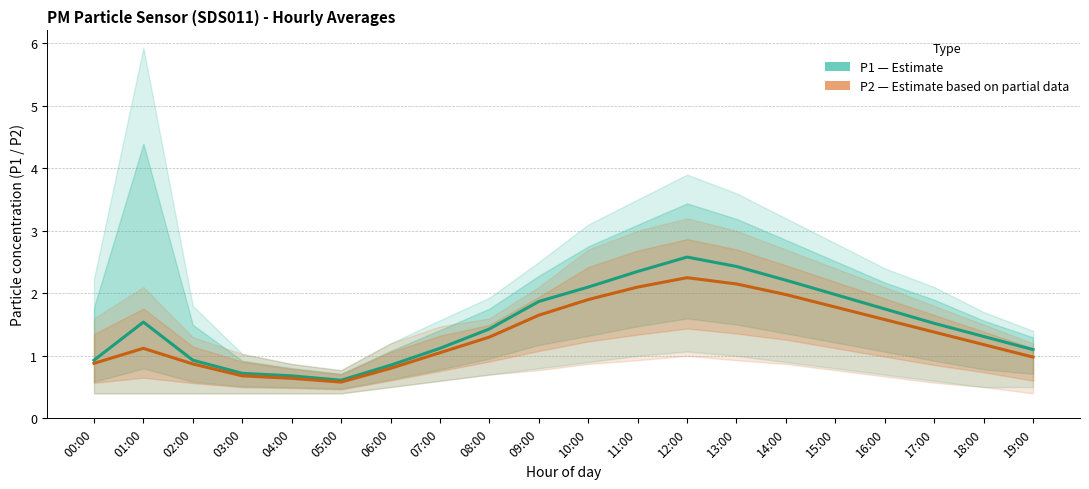

What are all the series names shown in the legend?

P1 (Estimate), P2 (Estimate based on partial data)